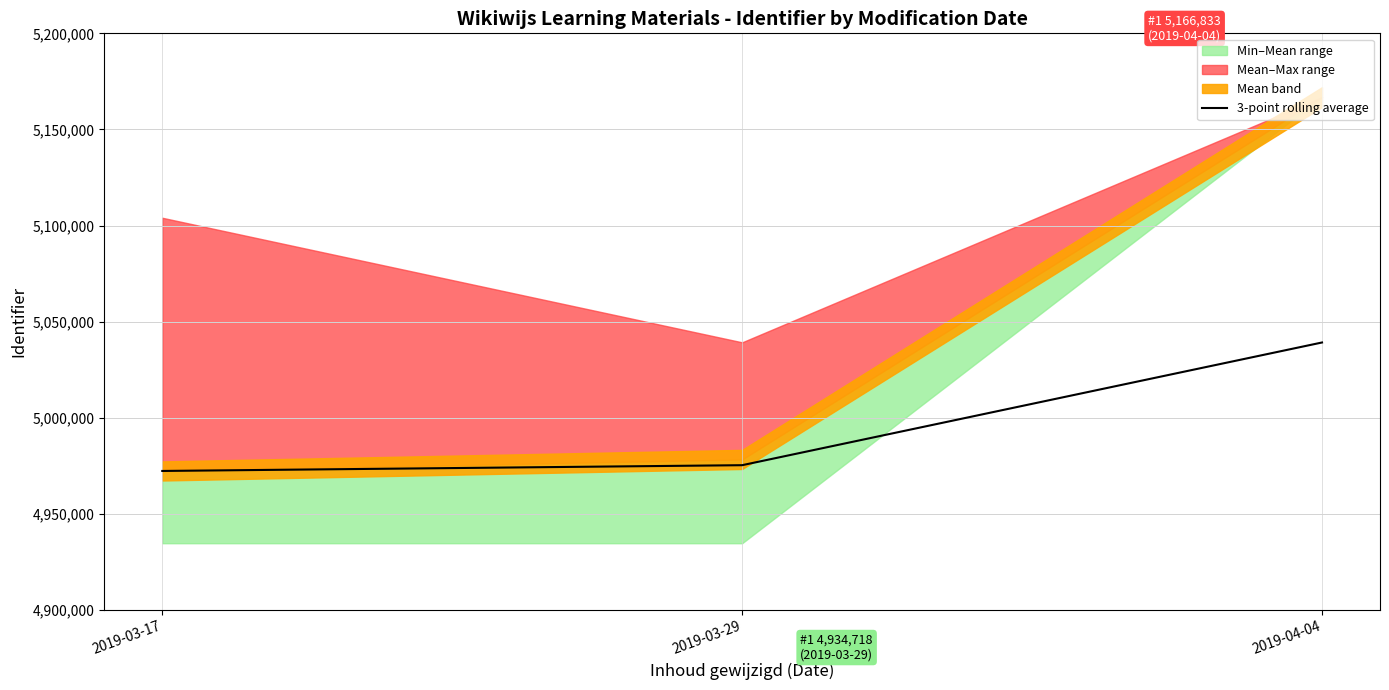

Approximately how many times larger is the value at 2019-03-17 compared to 2019-03-29?

1.0